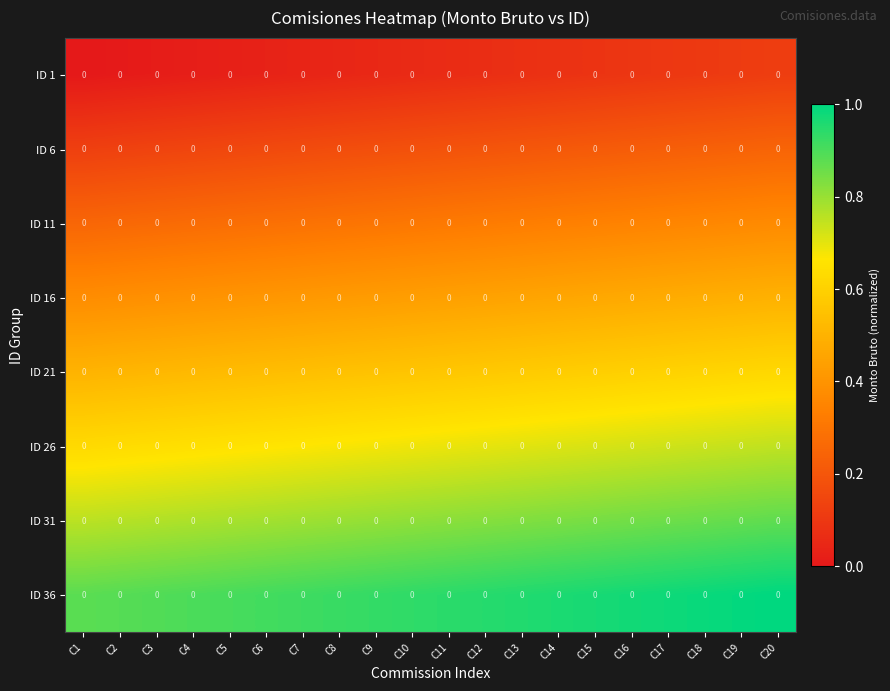

The ID 1 series shows 0.1 at C16. True or false?

False